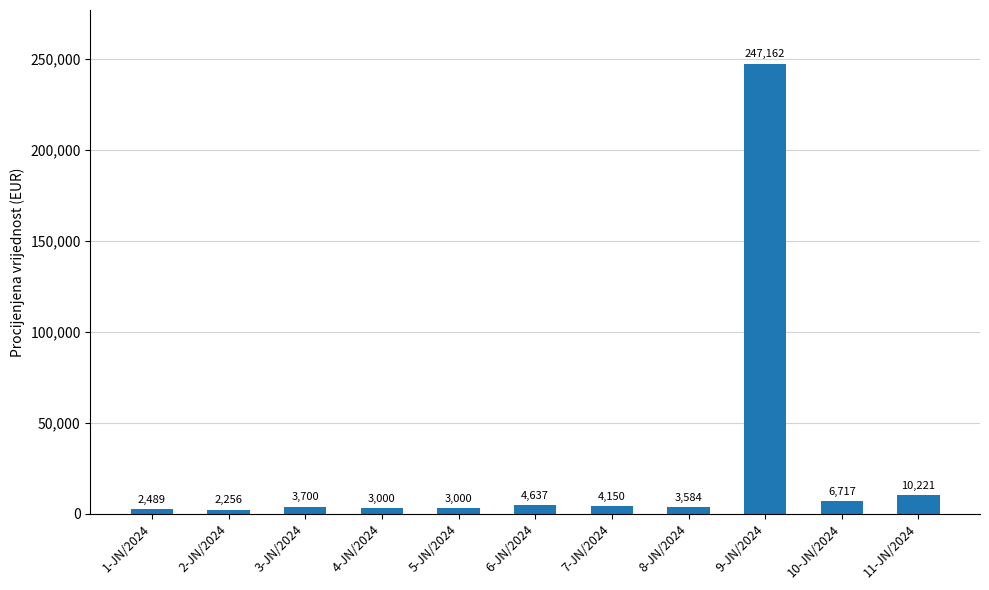

Reading left to right, extract all data points from this chart.

1-JN/2024=2489	2-JN/2024=2256	3-JN/2024=3700	4-JN/2024=3000	5-JN/2024=3000	6-JN/2024=4637	7-JN/2024=4150	8-JN/2024=3584	9-JN/2024=247162	10-JN/2024=6717	11-JN/2024=10221